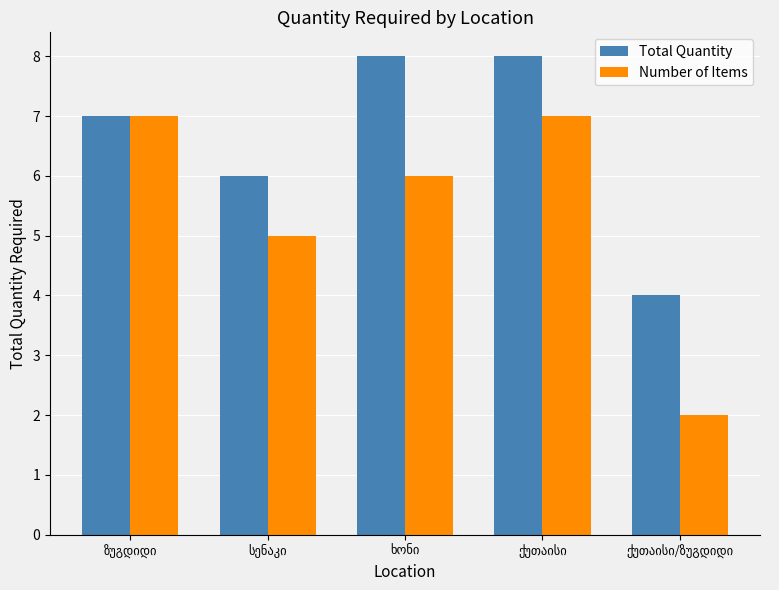

Reading left to right, what are all the values shown in this chart?

Total Quantity: 7	6	8	8	4
Number of Items: 7	5	6	7	2